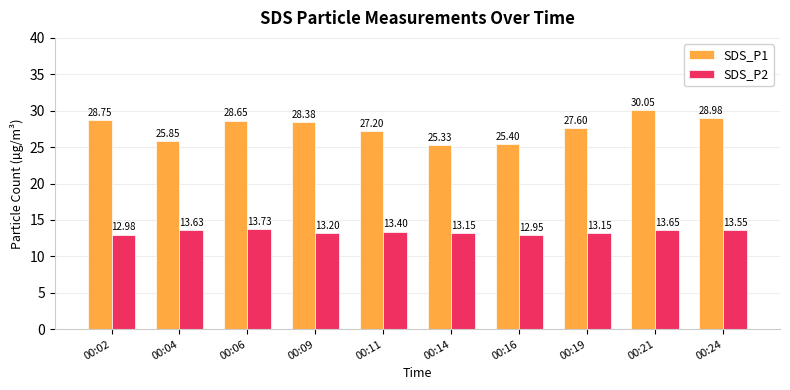

Does the chart contain any negative values?

No